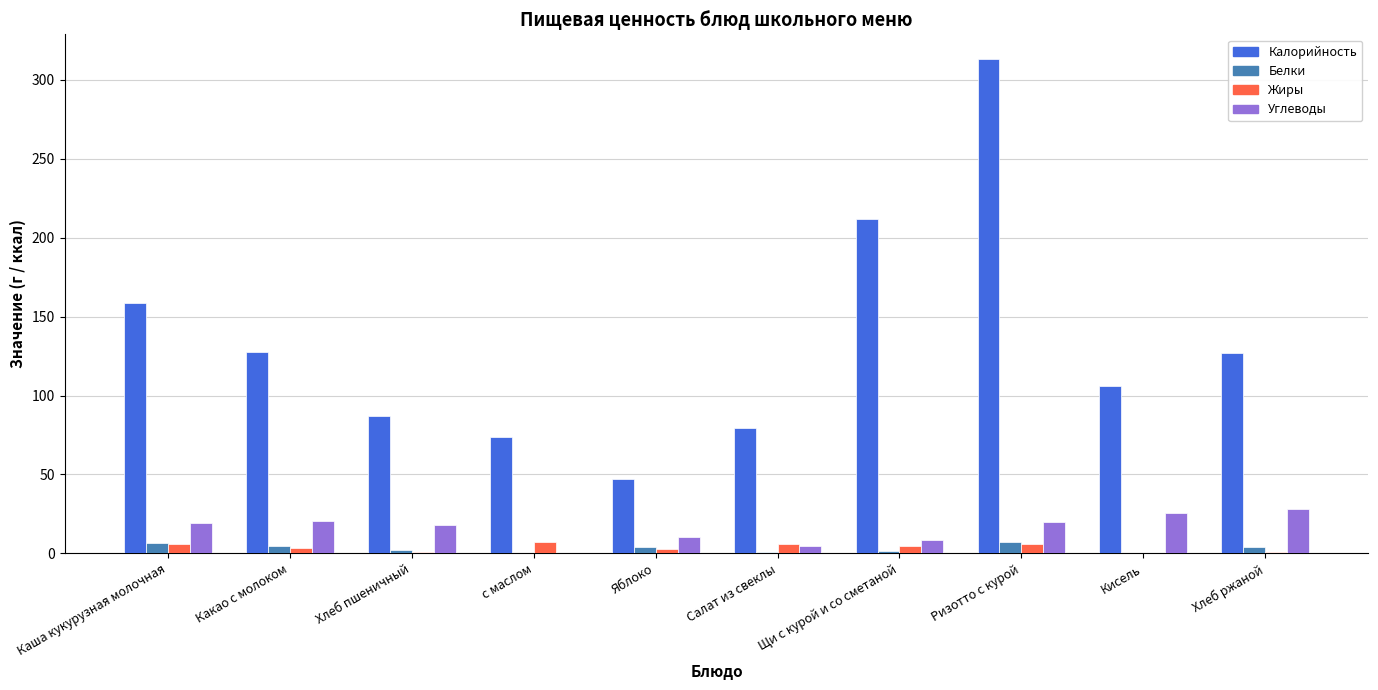

Between Ризотто с курой and Кисель, which series saw the biggest shift?

Калорийность